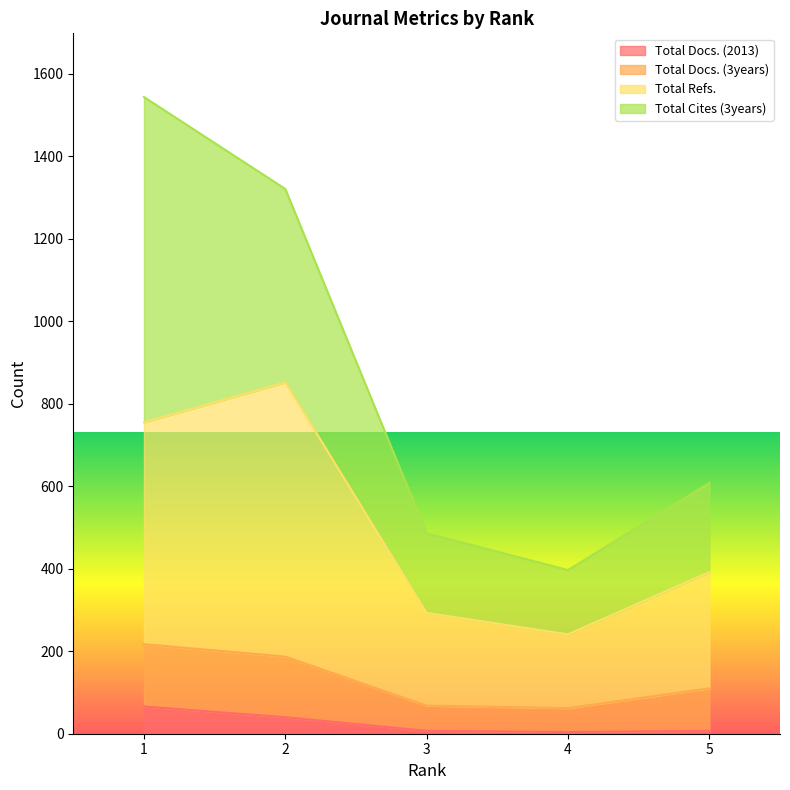

True or false: Total Refs. has more than 1 points higher than both neighbors.

False